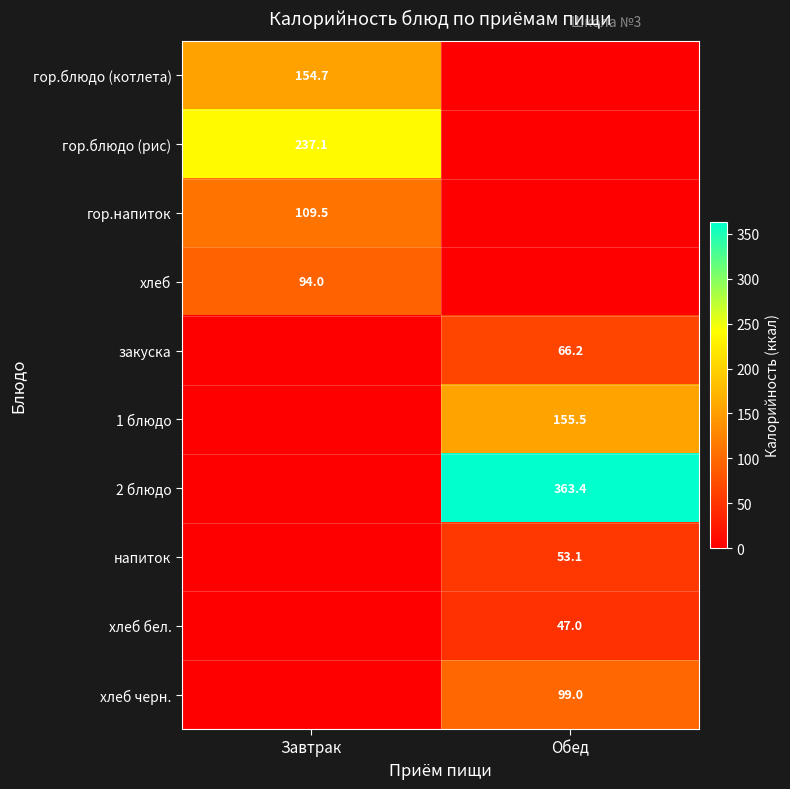

At how many categories does at least one series exceed 179?

2